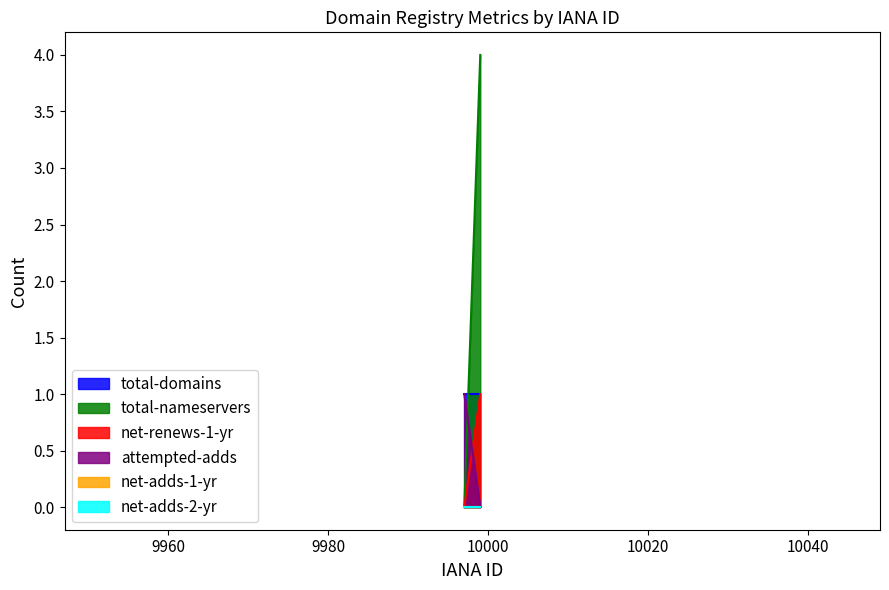

List the labels in order of net-adds-1-yr value, largest first.

9999, 9997